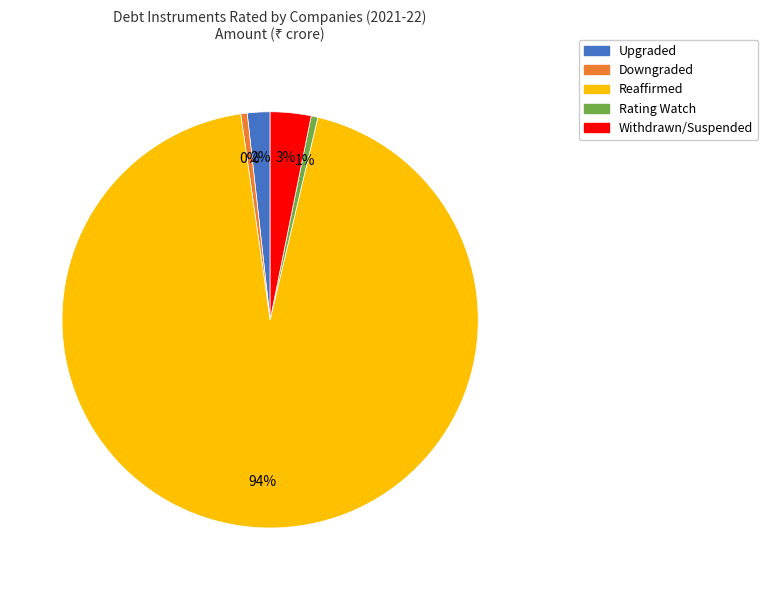

Is there any slice that represents more than half of the pie?

Yes